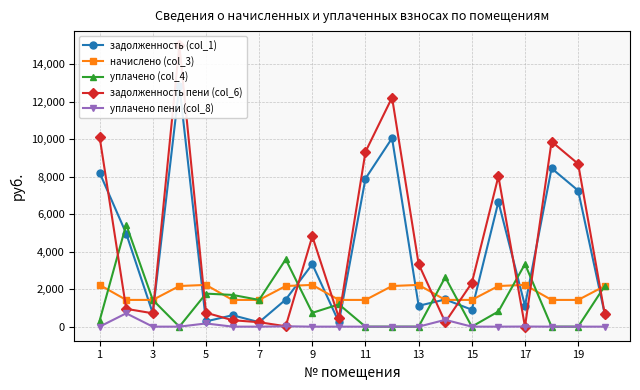

True or false: уплачено пени (col_8) has more than 2 interior local peaks.

True